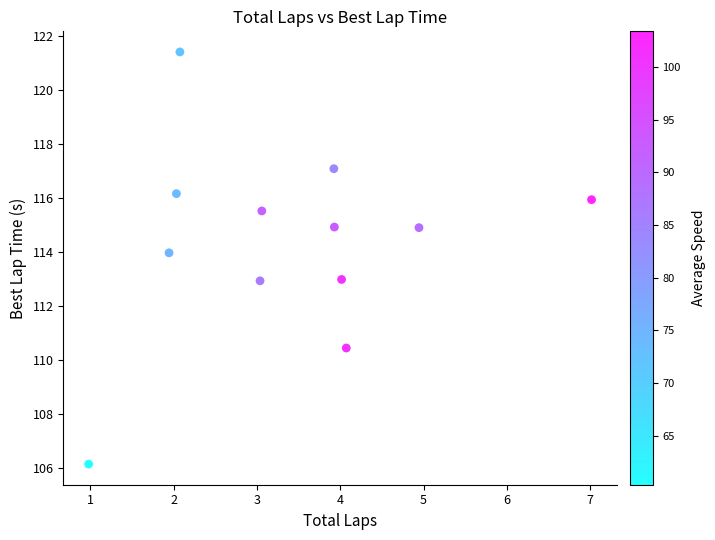

What is the average Y value?

114.4